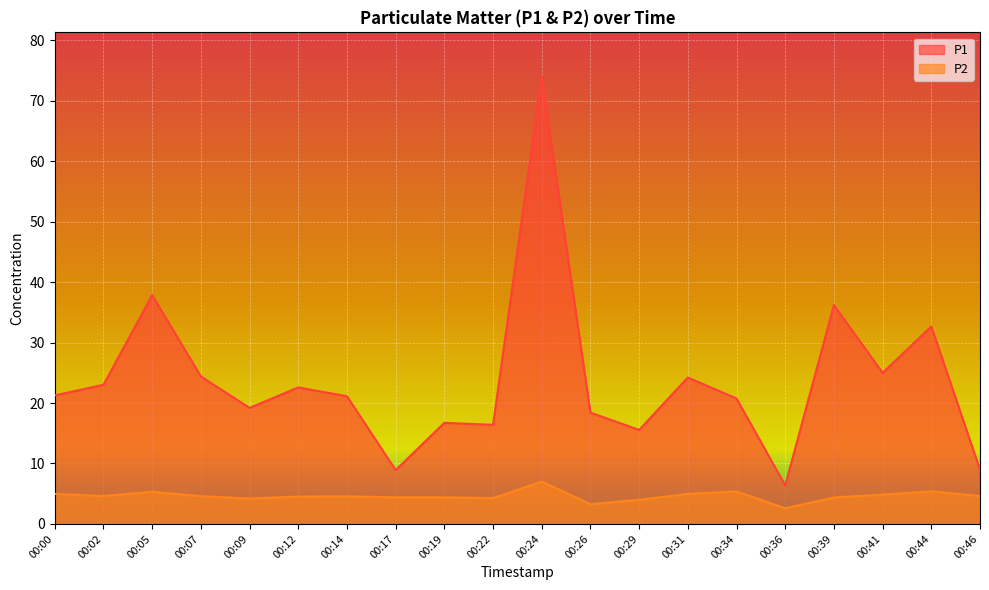

At which category is the sum across all series the highest?

00:24